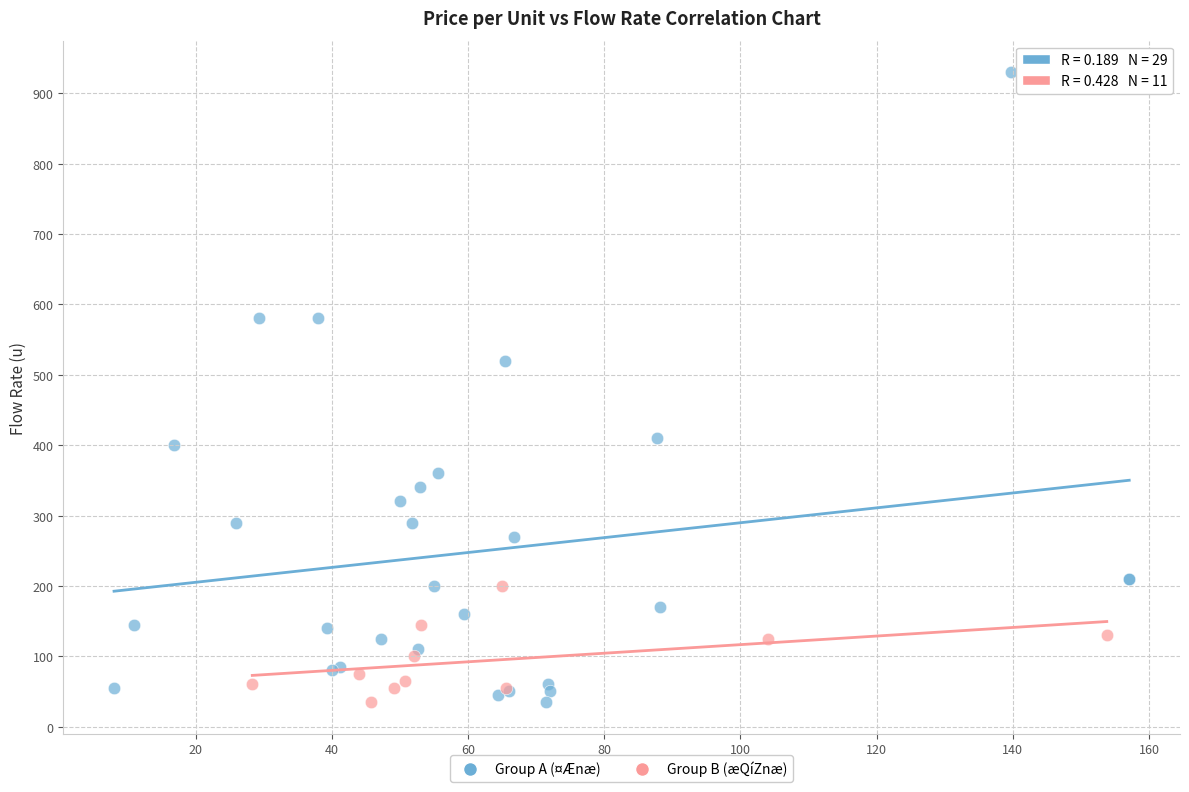

Which series has the largest Y range (max minus min)?

Group A (¤Ænæ)